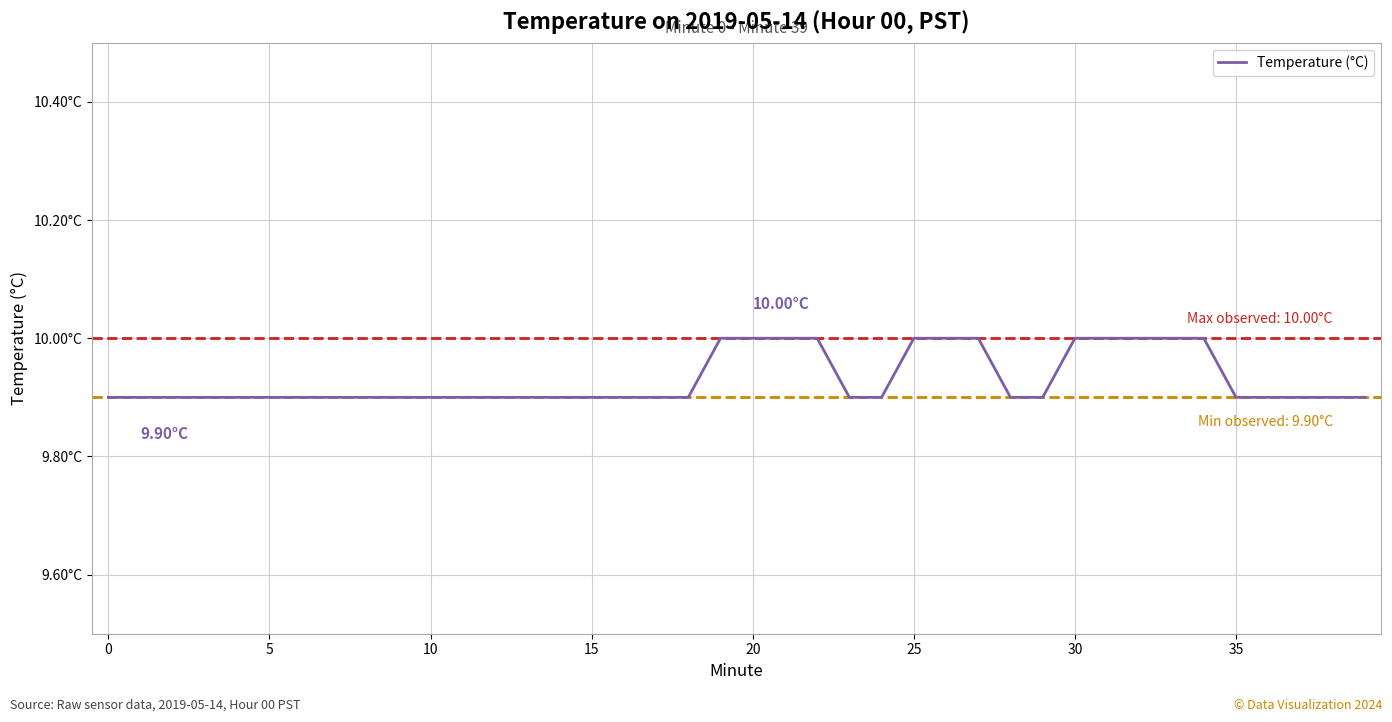

Does the chart display data point markers on the line(s)?

No